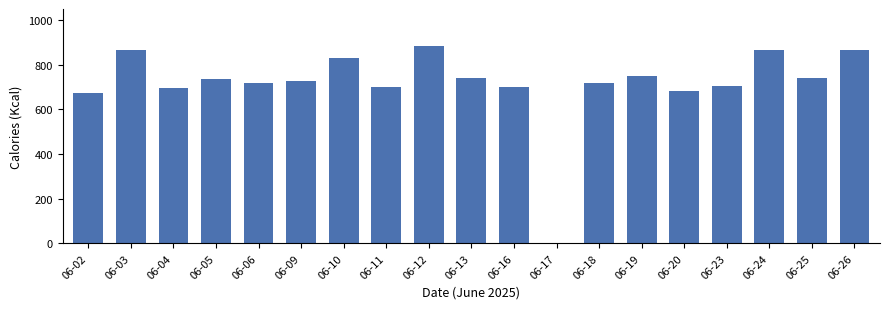

The value at 06-03 is 1481.1. True or false?

False